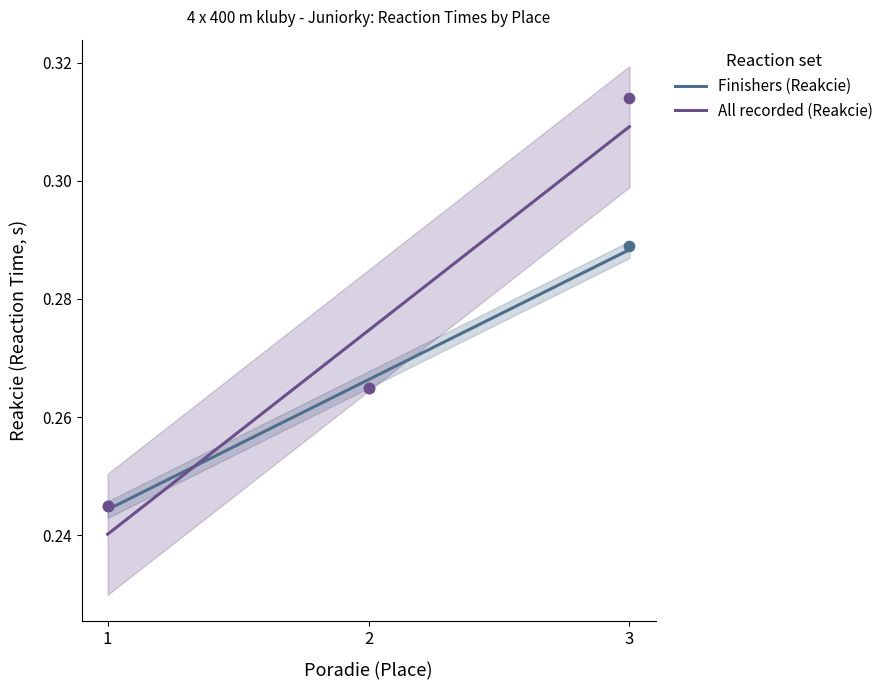

Which series has the largest total across all categories?

All recorded (Reakcie)